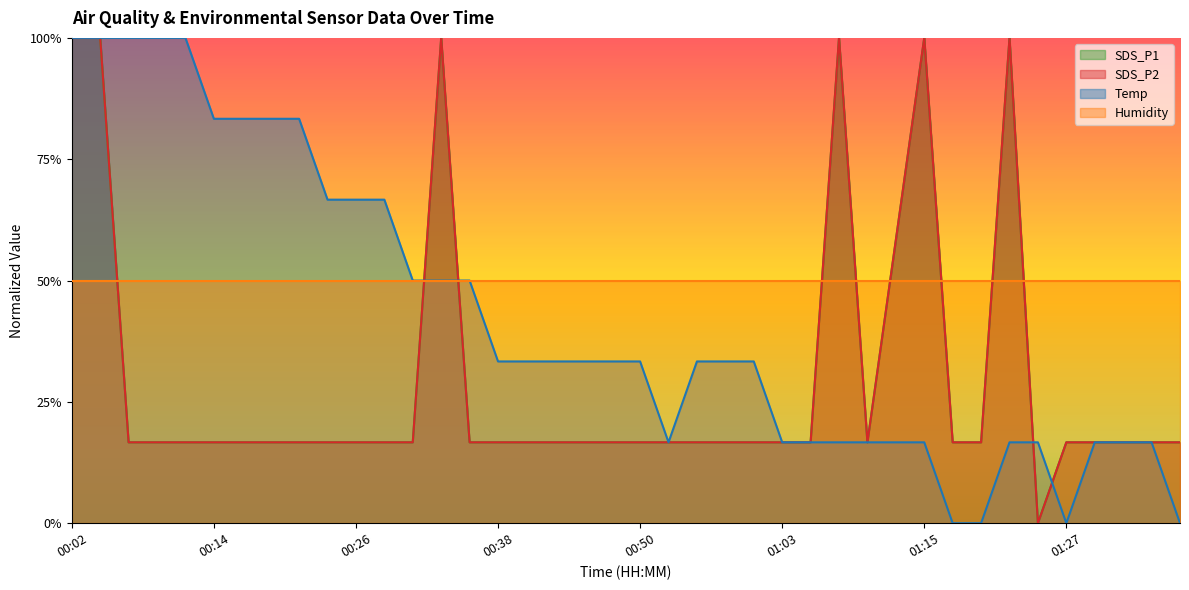

Does the chart display data point markers on the line(s)?

No